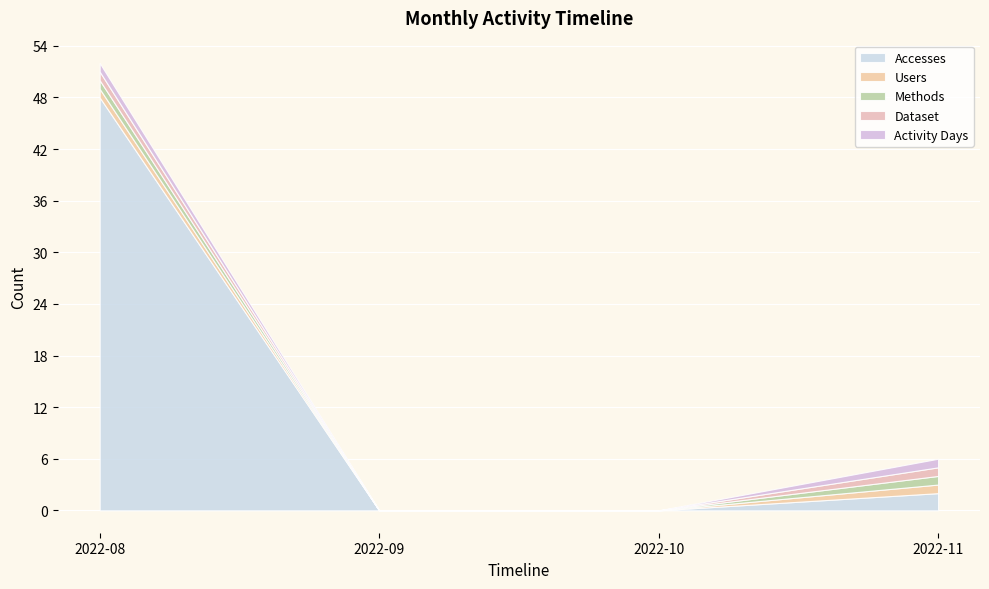

True or false: Methods has more than 2 points higher than both neighbors.

False